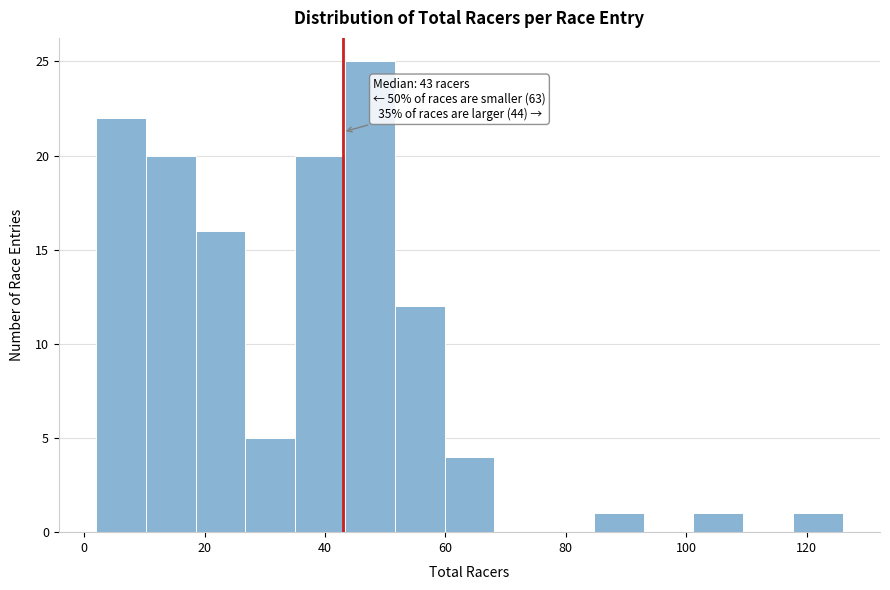

Over which range of the x-axis is the bar tallest?

44 to 52